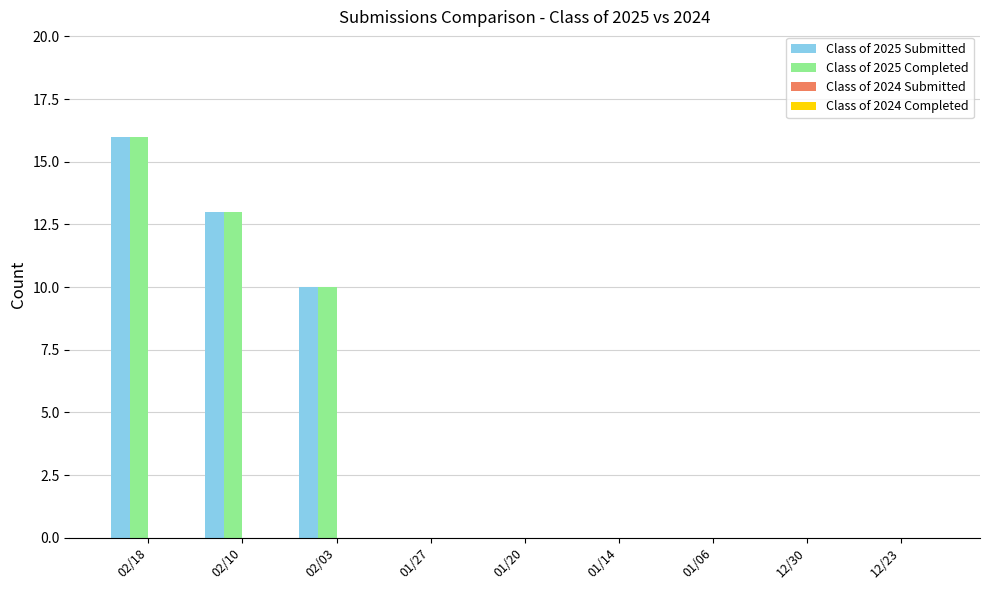

At which category is the sum across all series the highest?

02/18